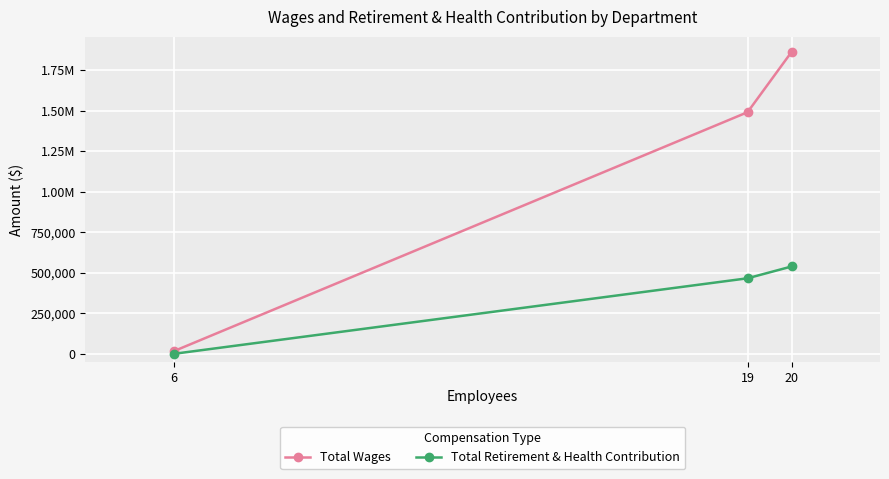

How many Total Wages values are between 16200 and 1863564?

3